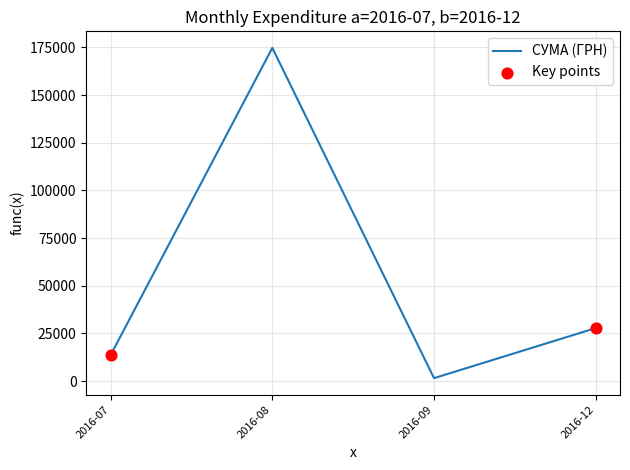

Which has a higher value, 2016-07 or 2016-08?

2016-08